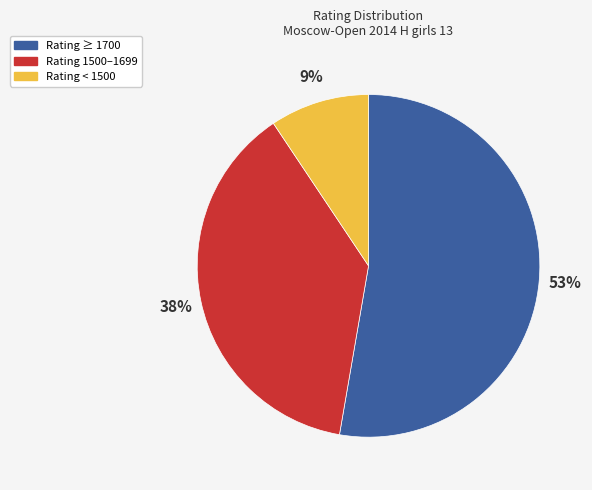

Count the number of slices in the pie.

3